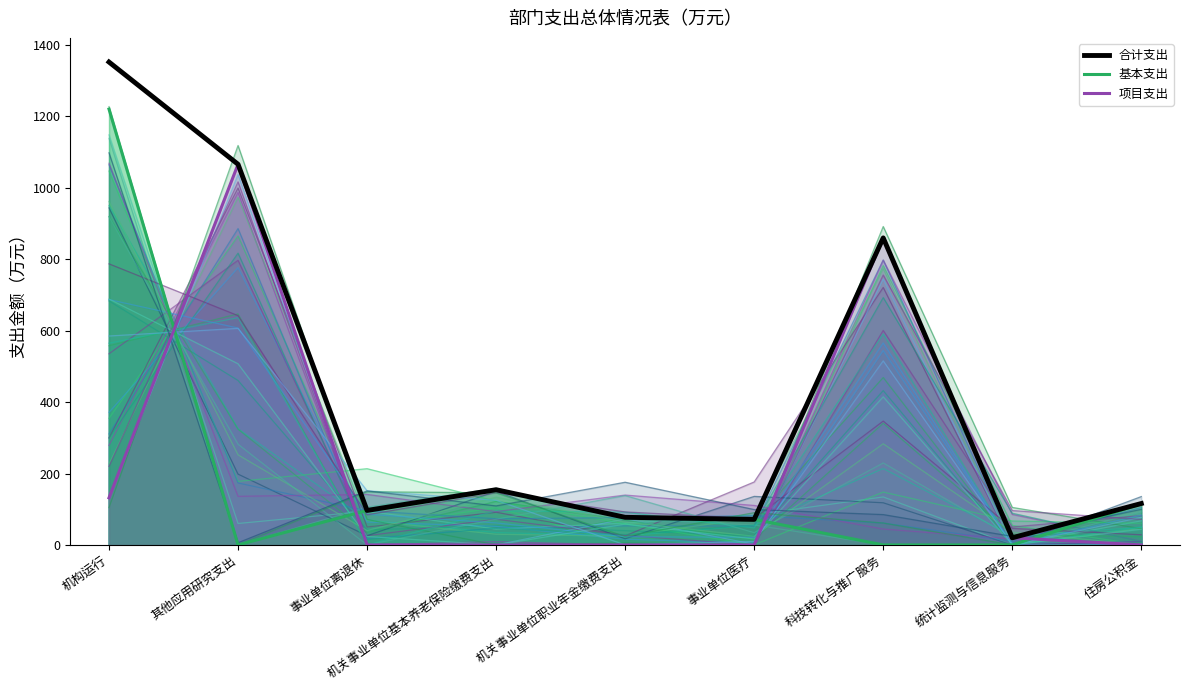

True or false: 项目支出 and 基本支出 intersect in this chart.

True